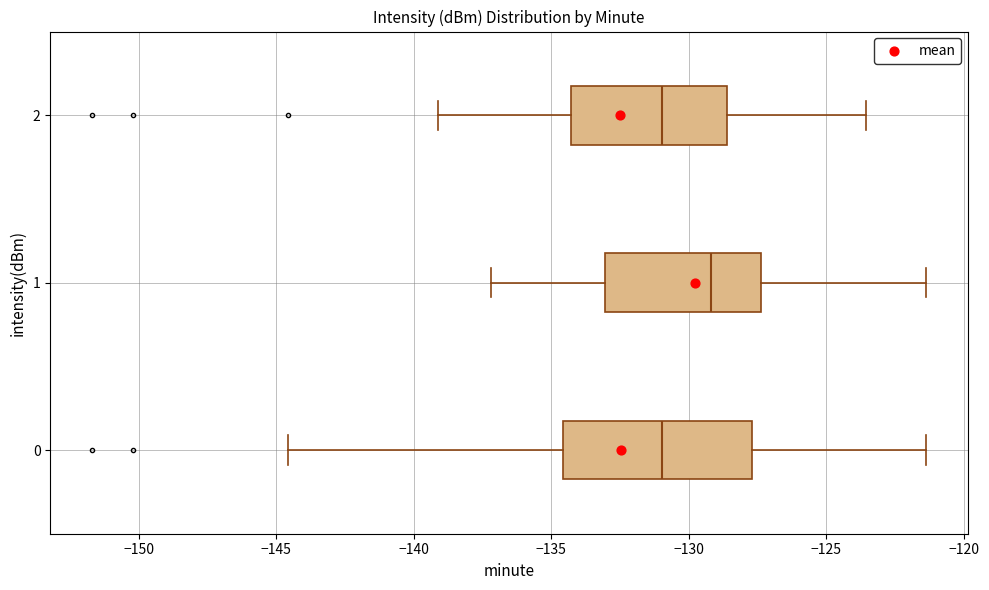

Reading bottom to top, transcribe this box plot: for each box, give where its median line is, the range the box spans, and where its two whiskers end, as read against the x-axis. The values are not printed on the chart, so give them approximately, as read against the axis.

0: median -131.0, box -134.5 to -127.5, whiskers -144.5 to -121.5
1: median -129.0, box -133.0 to -127.5, whiskers -137.0 to -121.5
2: median -131.0, box -134.5 to -128.5, whiskers -139.0 to -123.5